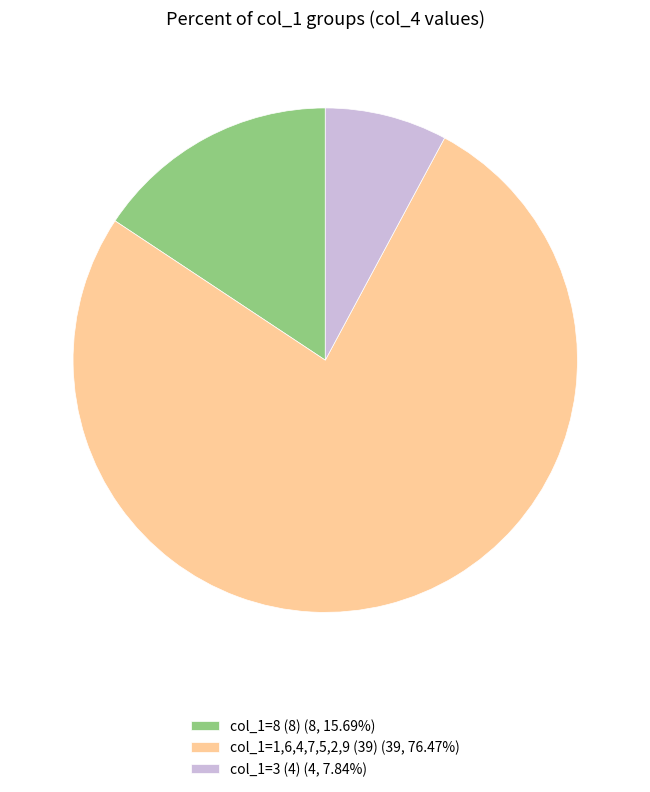

Approximately how many times larger is the value at col_1=1,6,4,7,5,2,9 (39) (39, 76.47%) compared to col_1=8 (8) (8, 15.69%)?

4.9